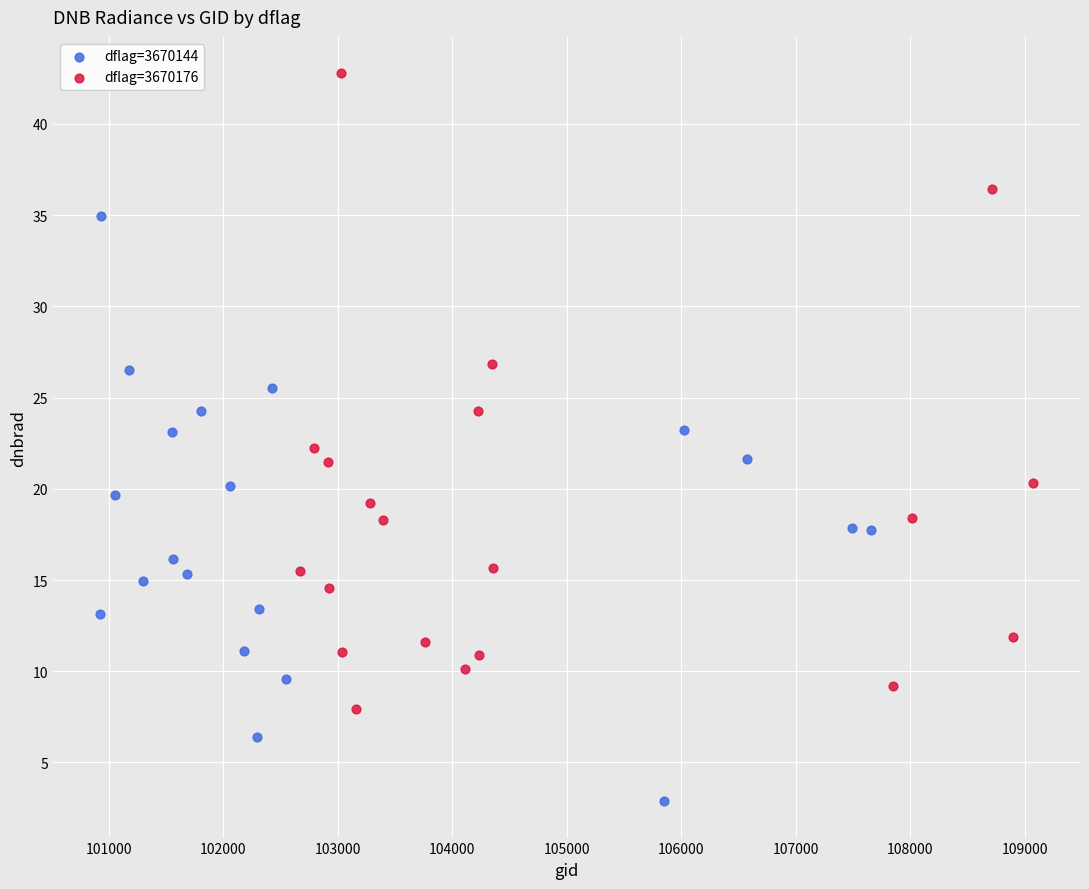

Which series contains the lowest Y value?

dflag=3670144